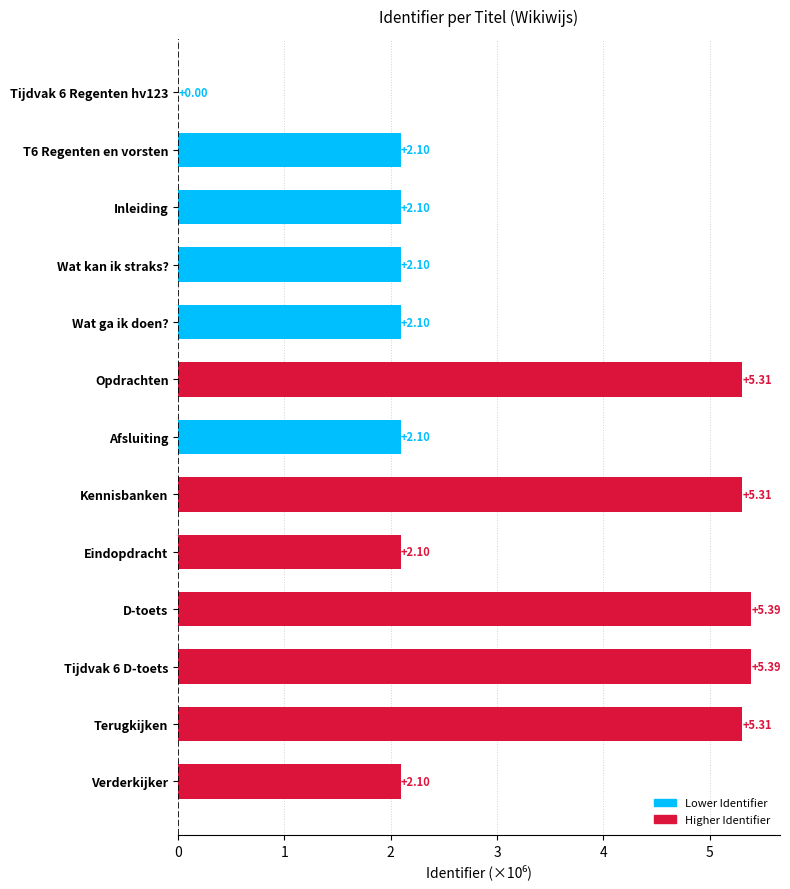

What is the change in value from D-toets to Tijdvak 6 Regenten hv123?

-5.4